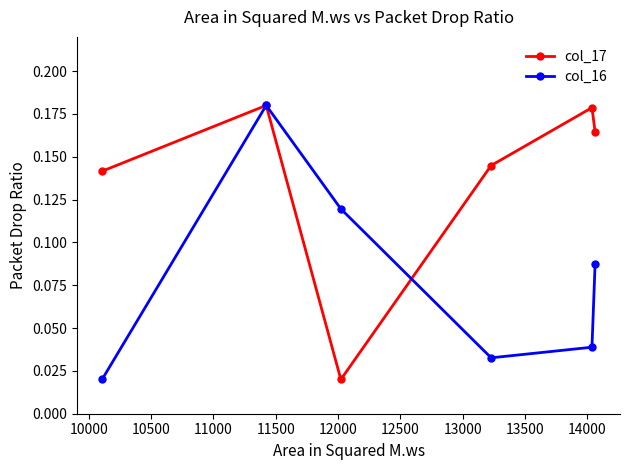

Count the col_16 values in the range 0 to 1.

6